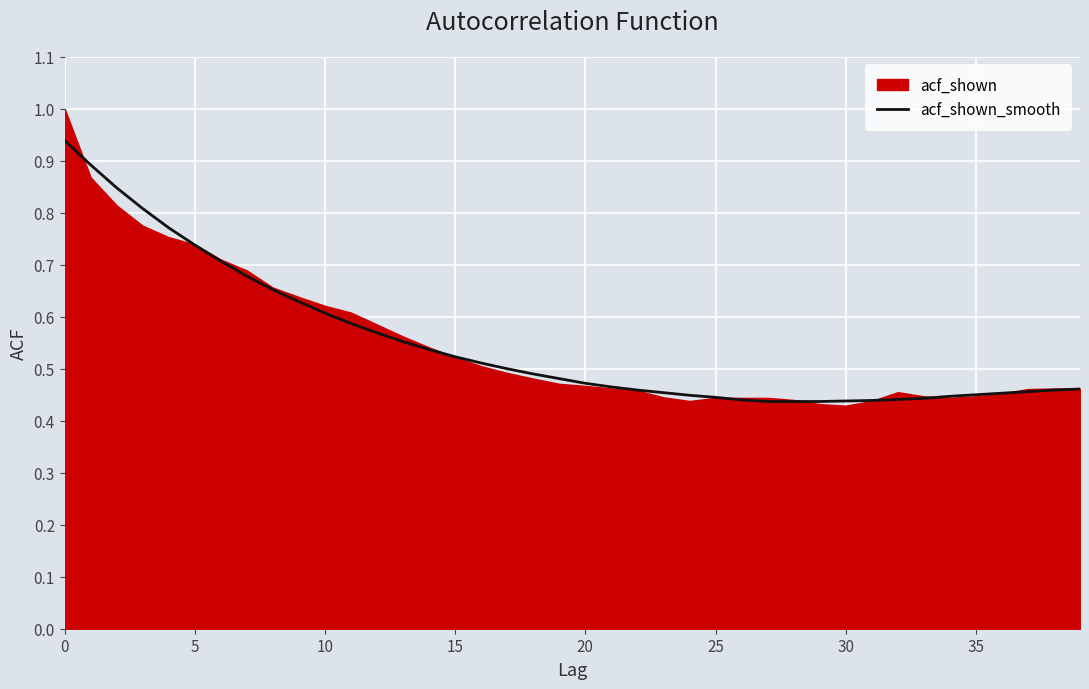

What is the average value?

0.6